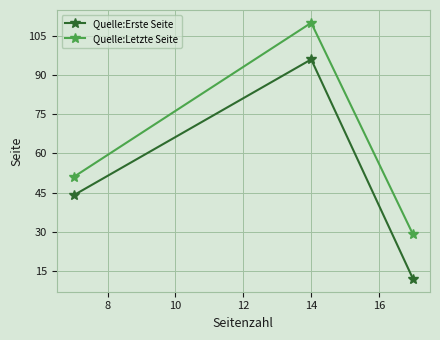

What is the difference between the maximum and minimum values in the Quelle:Letzte Seite series?

81